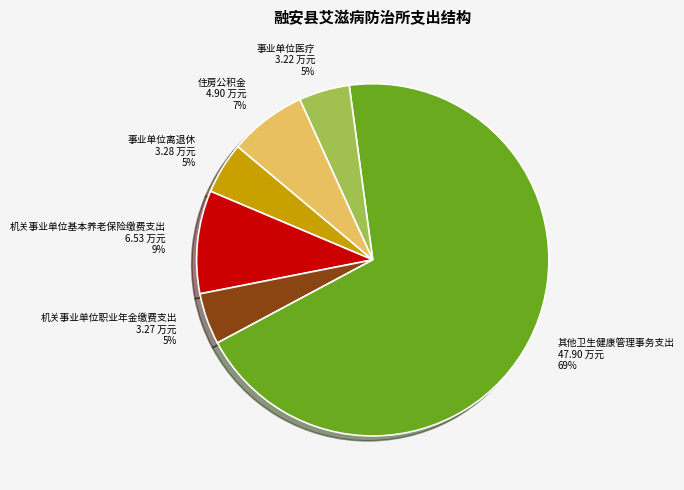

Count the number of slices in the pie.

6